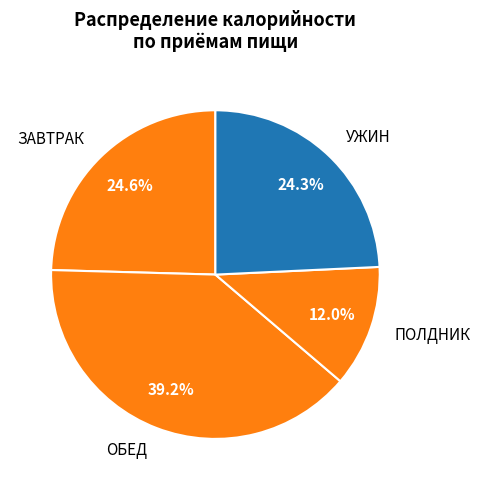

Which category has the biggest portion of the pie?

ОБЕД